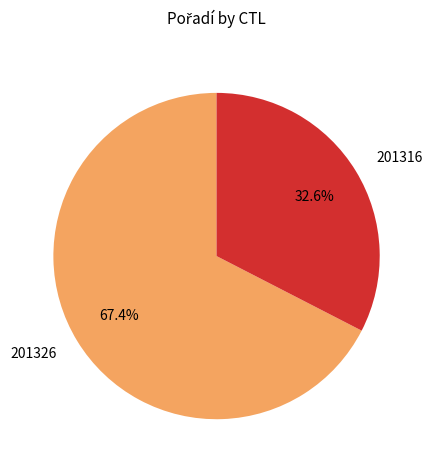

What is the ratio of the value at 201316 to the value at 201326?

0.5